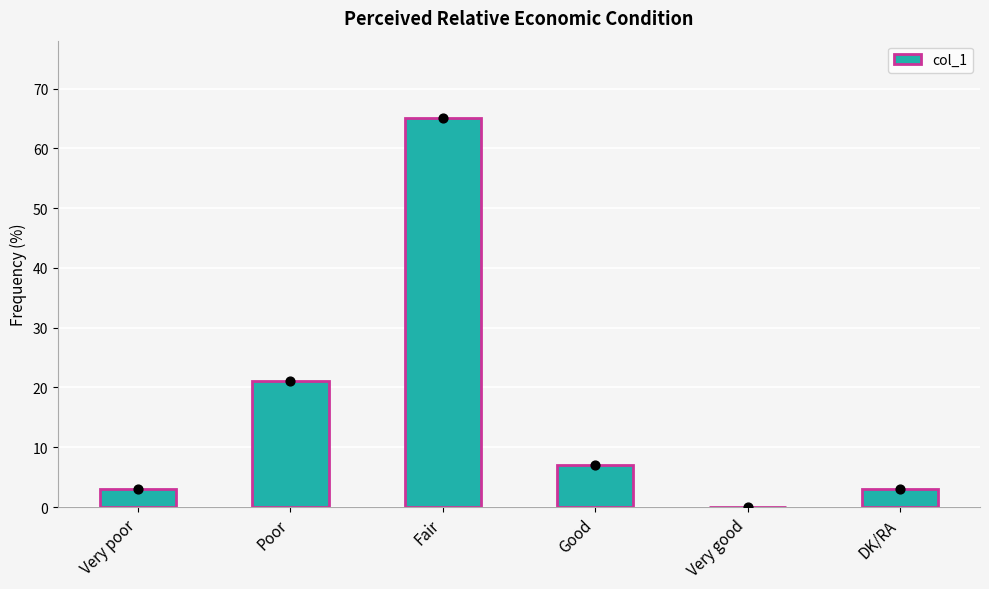

Which has a higher value, DK/RA or Good?

Good